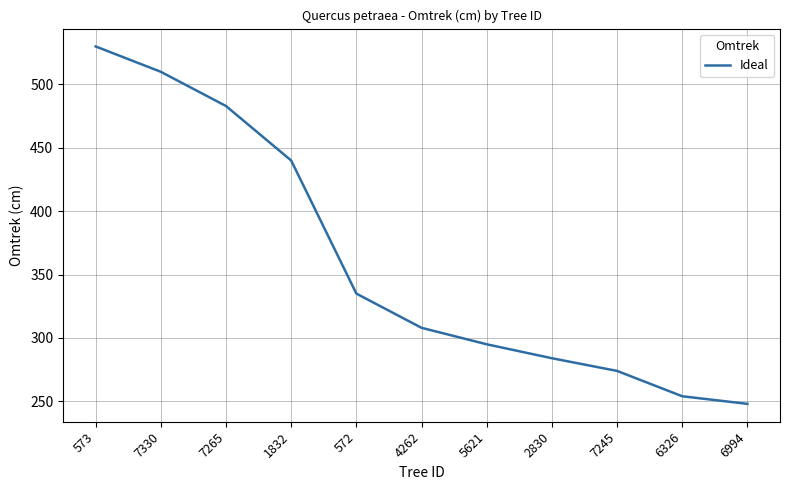

Approximately how many times larger is the value at 6994 compared to 5621?

0.8